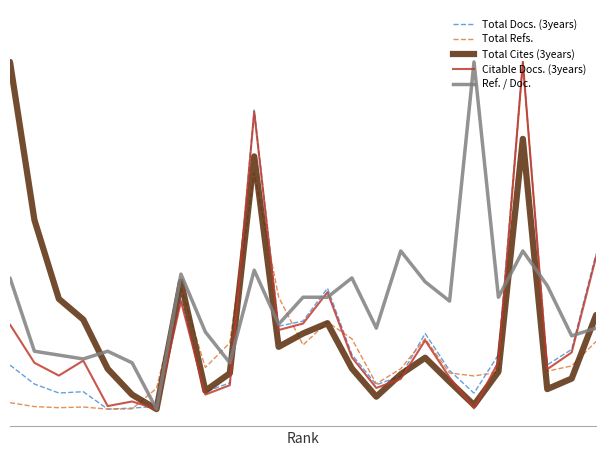

What is the value of the Total Cites (3years) point at the 22nd from the left?

0.8